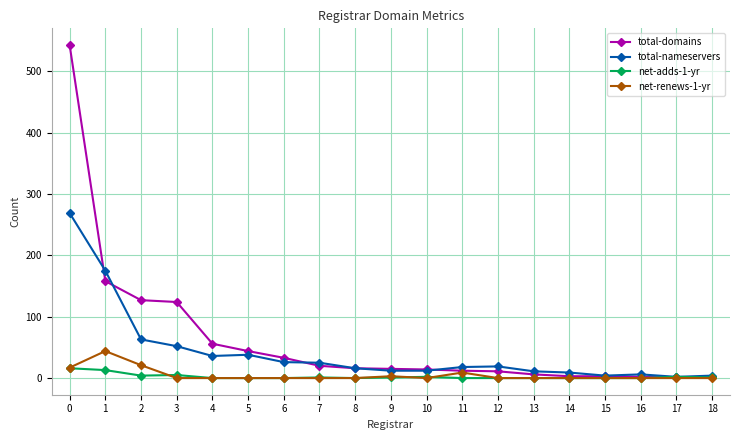

Is this an area chart (filled region under the line)?

No